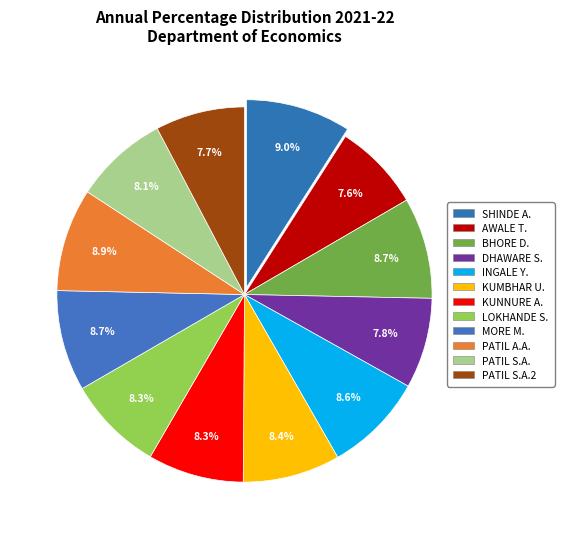

Count the number of slices in the pie.

12